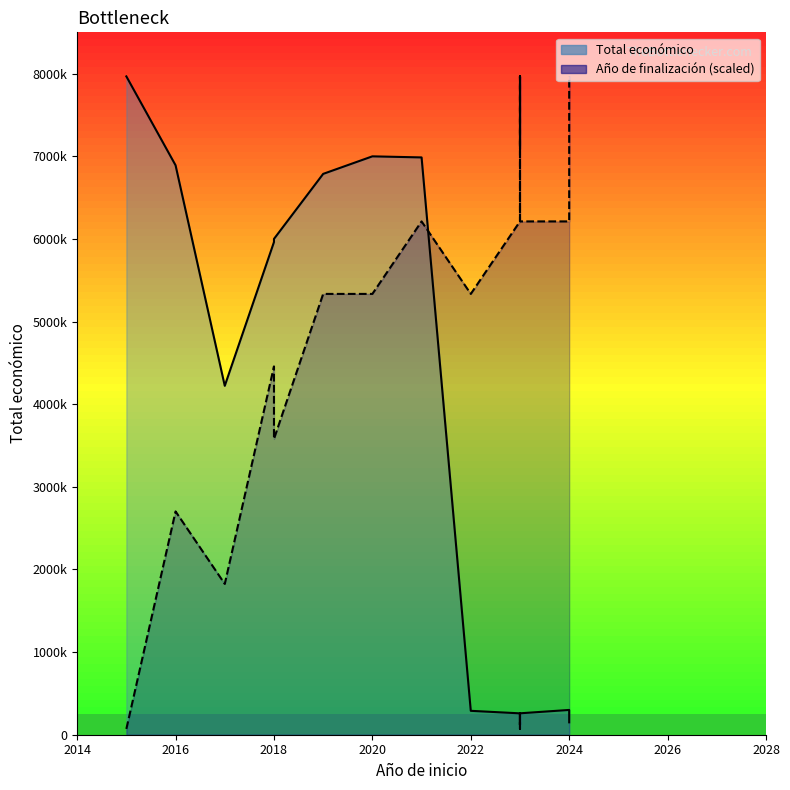

What is the total value across all series at 2022?

5623695.7